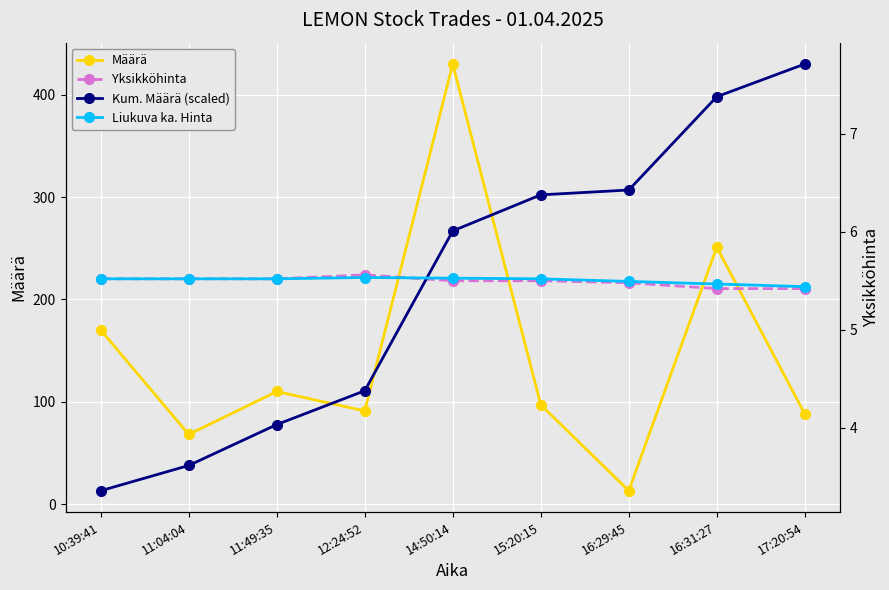

Reading right to left, extract all data points from this chart.

Määrä: 17:20:54=88.0	16:31:27=251.0	16:29:45=13.0	15:20:15=97.0	14:50:14=430.0	12:24:52=91.0	11:49:35=110.0	11:04:04=68.0	10:39:41=170.0
Yksikköhinta: 17:20:54=5.4	16:31:27=5.4	16:29:45=5.5	15:20:15=5.5	14:50:14=5.5	12:24:52=5.6	11:49:35=5.5	11:04:04=5.5	10:39:41=5.5
Kum. Määrä (scaled): 17:20:54=7.7	16:31:27=7.4	16:29:45=6.4	15:20:15=6.4	14:50:14=6.0	12:24:52=4.4	11:49:35=4.0	11:04:04=3.6	10:39:41=3.4
Liukuva ka. Hinta: 17:20:54=5.4	16:31:27=5.5	16:29:45=5.5	15:20:15=5.5	14:50:14=5.5	12:24:52=5.5	11:49:35=5.5	11:04:04=5.5	10:39:41=5.5